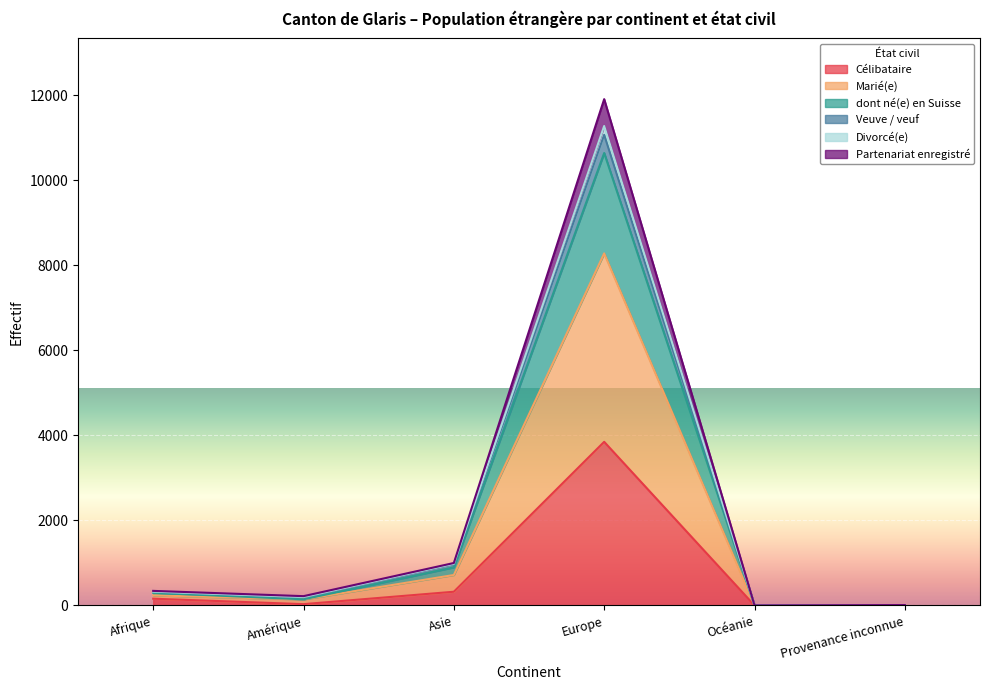

True or false: Veuve / veuf and Marié(e) cross at least once.

False